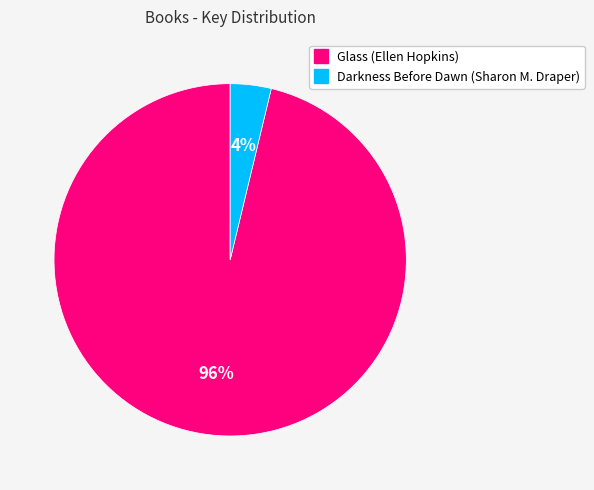

How many segments does this pie chart have?

2